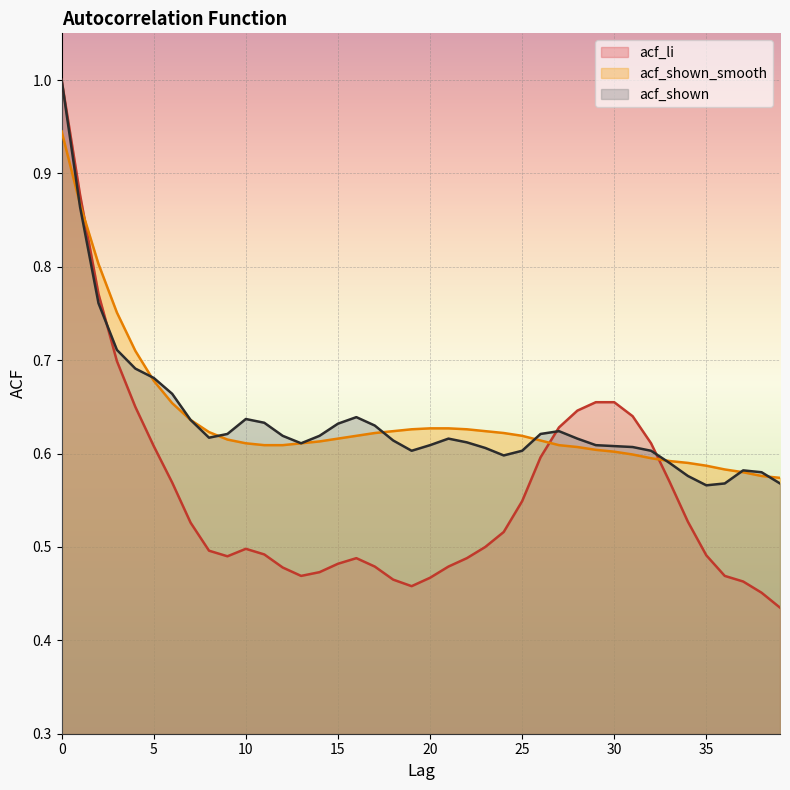

Where is acf_li nearest to the value 0?

39